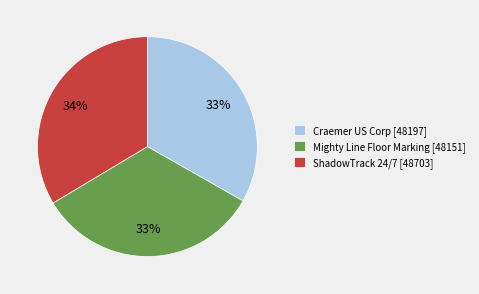

Does any single category account for the majority?

No